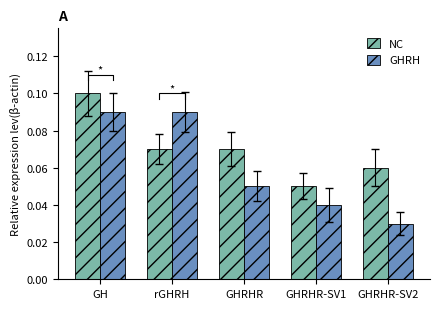

Which has a higher value, GH or GHRHR-SV1?

GH